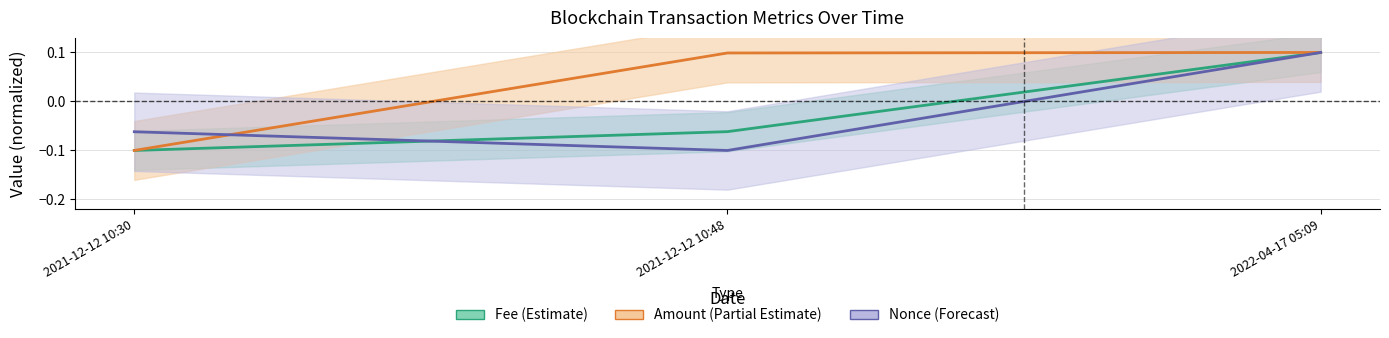

Does the chart display data point markers on the line(s)?

No